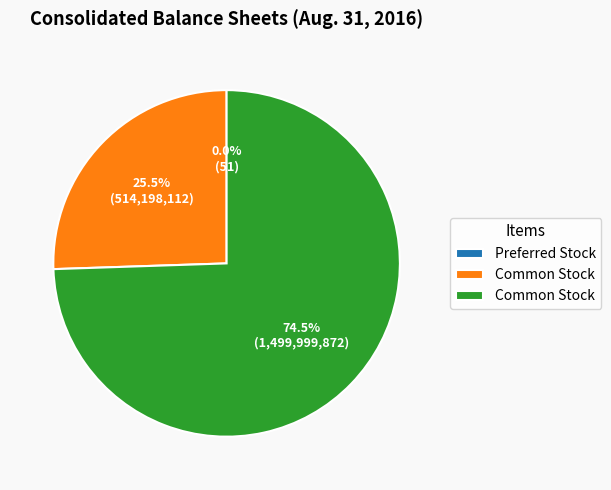

Is there a majority slice in this chart?

Yes